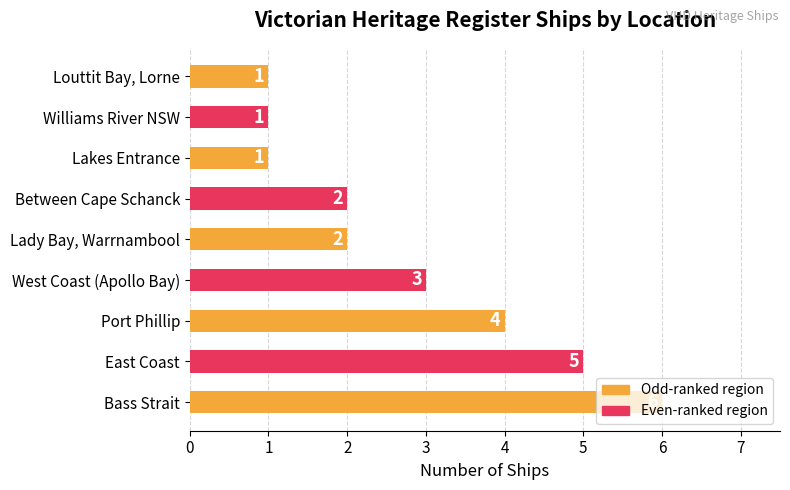

The chart shows a value of 3 at Between Cape Schanck. True or false?

False